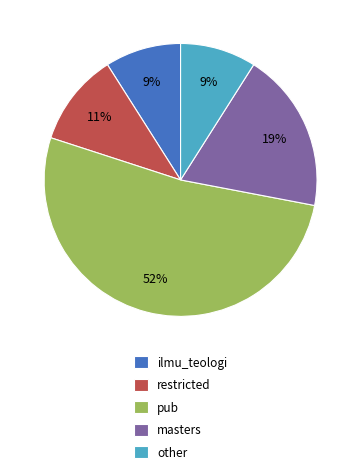

To the nearest percent, what is the difference between the restricted and other slice percentages?

2%